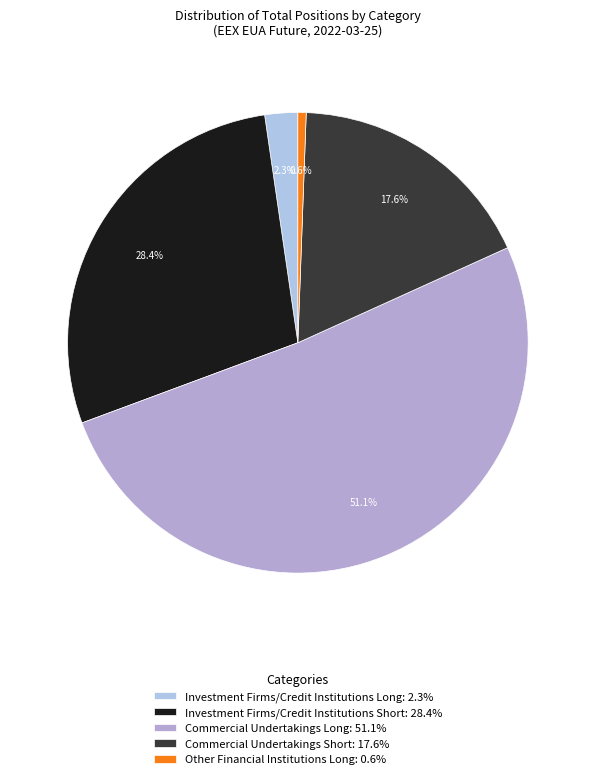

Rank the categories by value from highest to lowest.

Commercial Undertakings Long, Investment Firms/Credit Institutions Short, Commercial Undertakings Short, Investment Firms/Credit Institutions Long, Other Financial Institutions Long